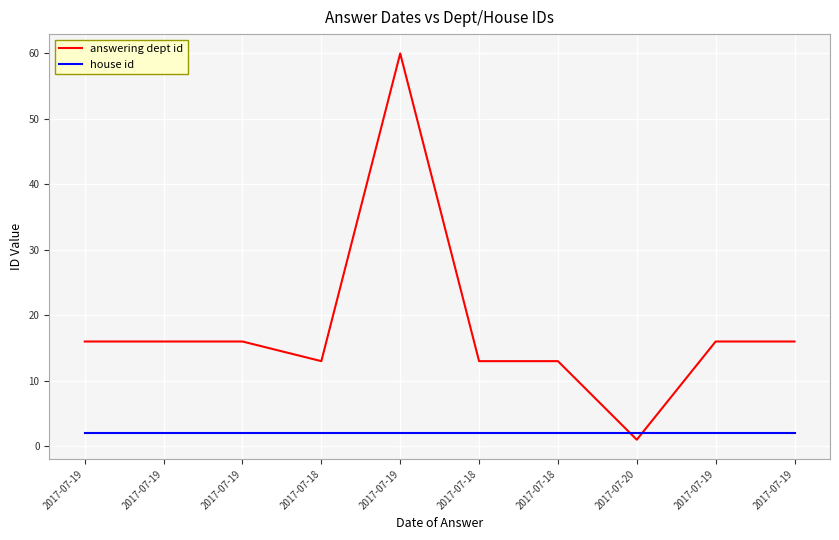

How many lines are shown in the chart?

2